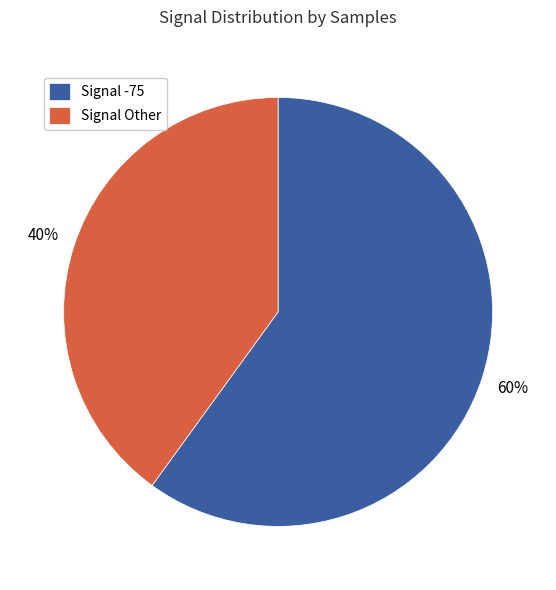

To the nearest percent, what percentage of the pie is Signal -75?

60%